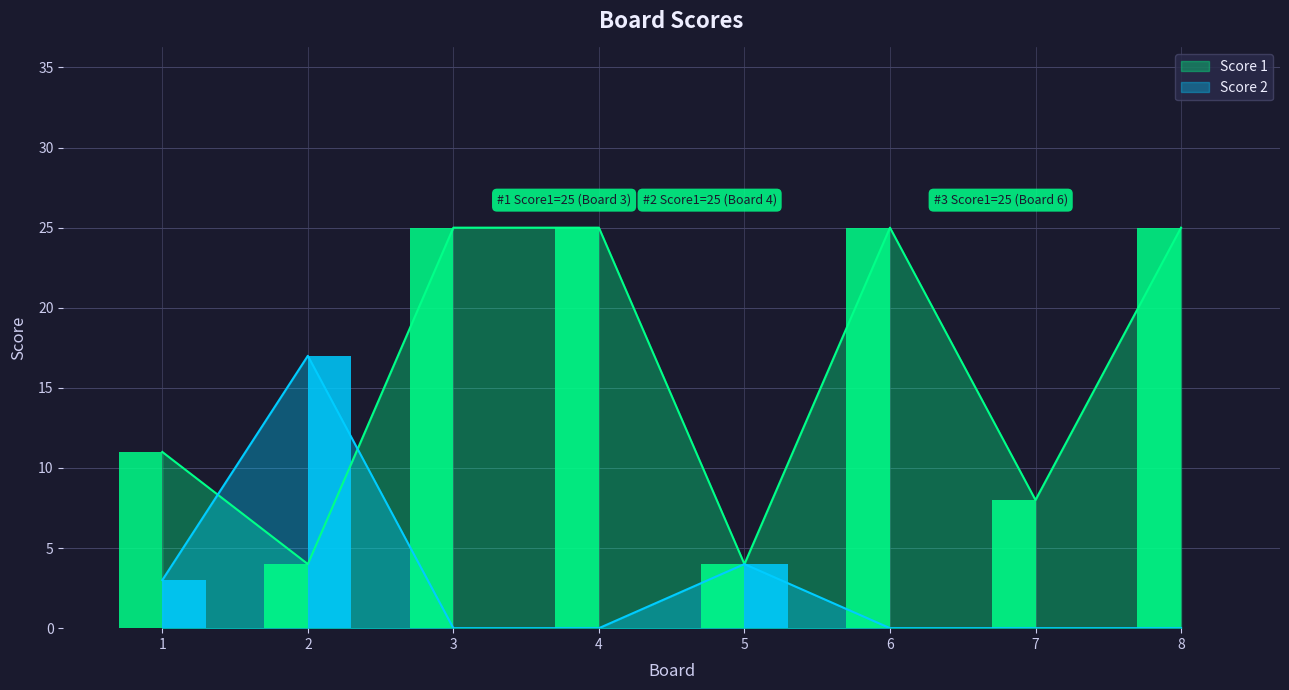

What value does the Score 1 series have at 2?

4